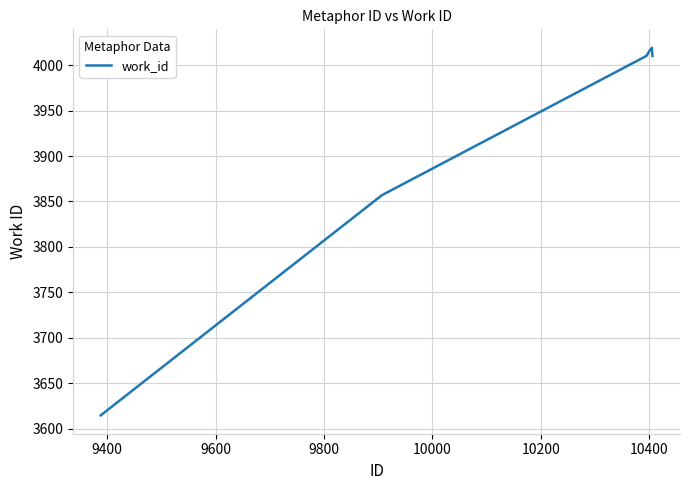

What is the maximum value shown in the chart?

4019